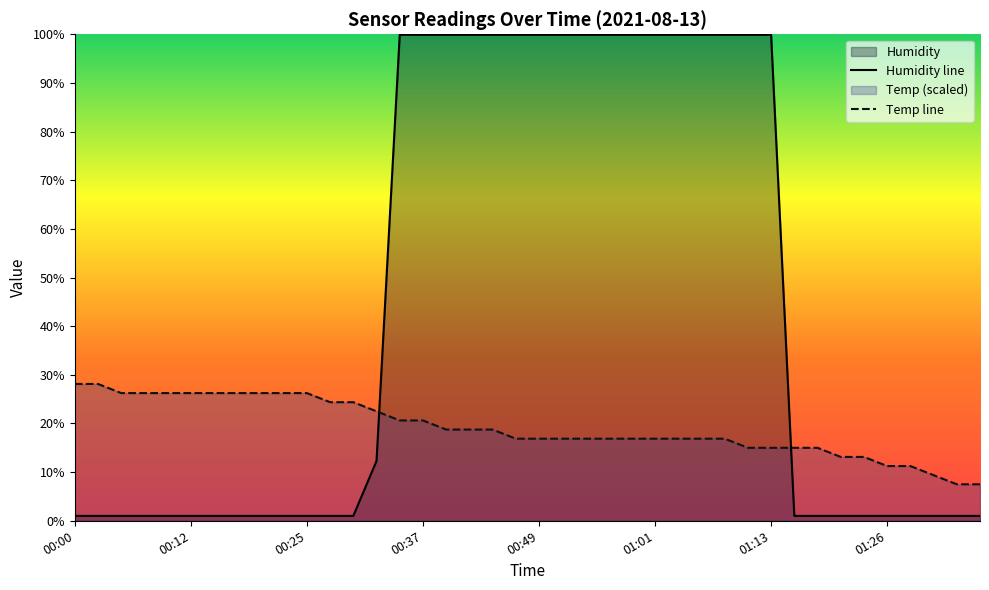

The Humidity line series shows 177.1 at 23. True or false?

False